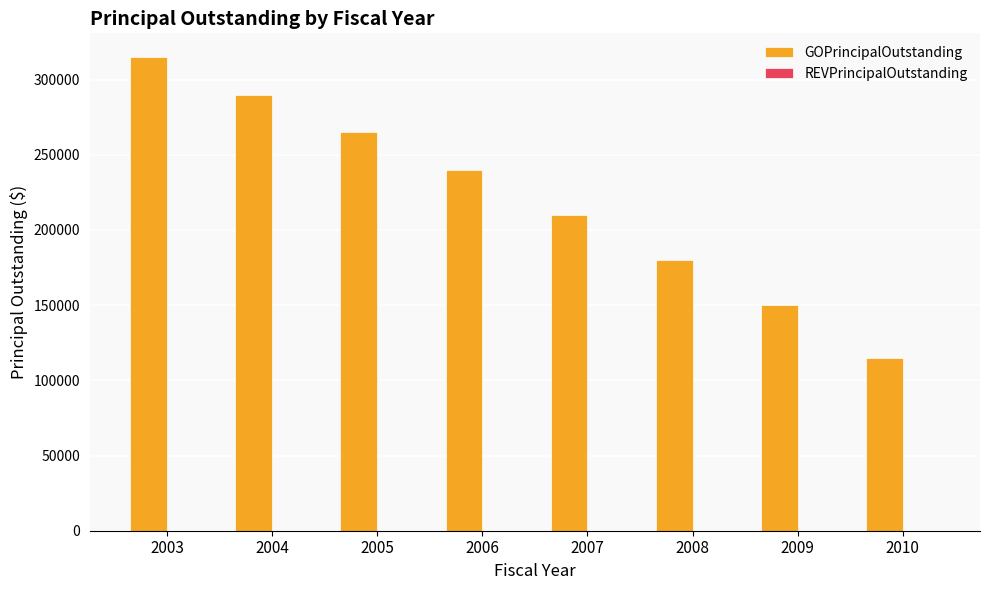

What is the maximum value shown in the chart?

315000